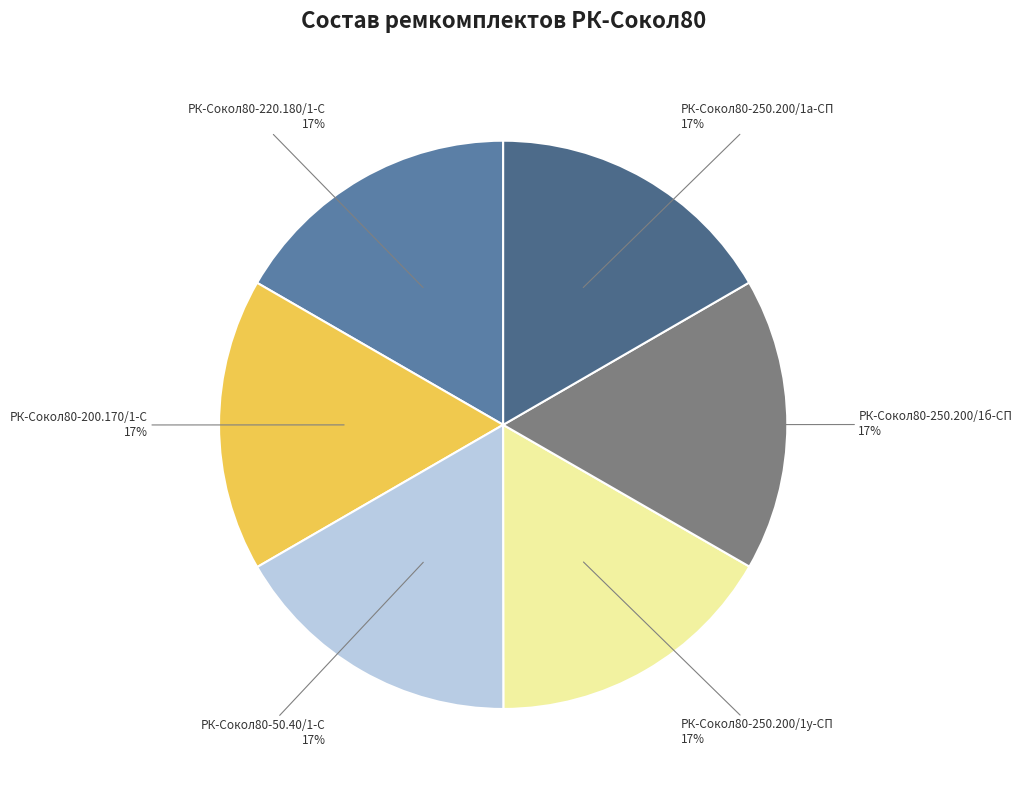

Count the number of slices in the pie.

6